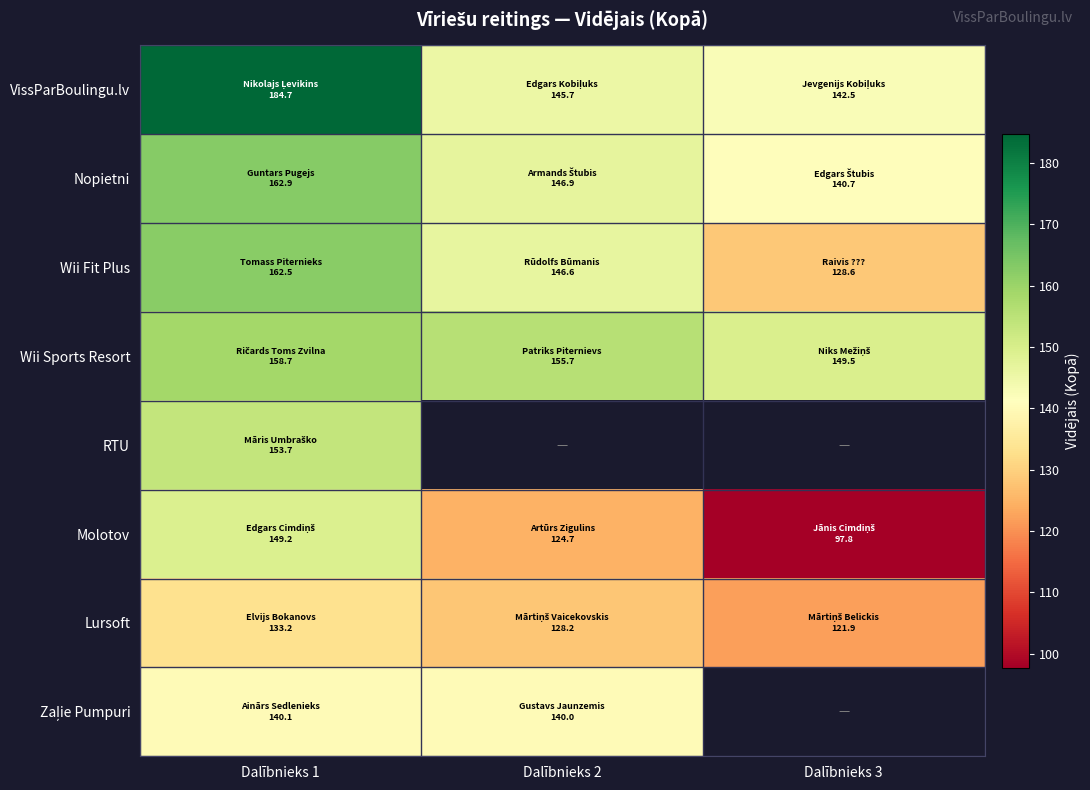

True or false: Zaļie Pumpuri has a value of 204.2 at Dalībnieks 1.

False